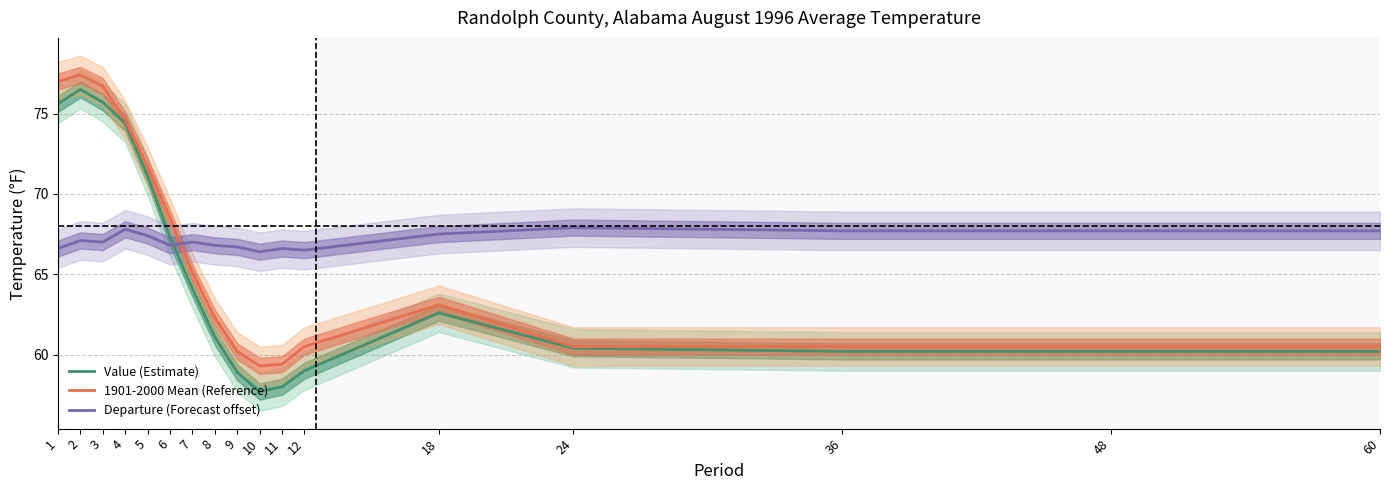

Reading left to right, list all the values displayed in this chart.

Value: 75.6	76.5	75.7	74.4	71.1	67.3	64.1	61.1	58.9	57.7	58.0	59.0	62.6	60.4	60.2	60.2	60.2
1901-2000 Mean: 77.0	77.4	76.7	74.6	71.7	68.5	65.1	62.3	60.2	59.3	59.4	60.5	63.1	60.5	60.5	60.5	60.5
Departure (shifted +68): 66.6	67.1	67.0	67.8	67.4	66.8	67.0	66.8	66.7	66.4	66.6	66.5	67.5	67.9	67.7	67.7	67.7